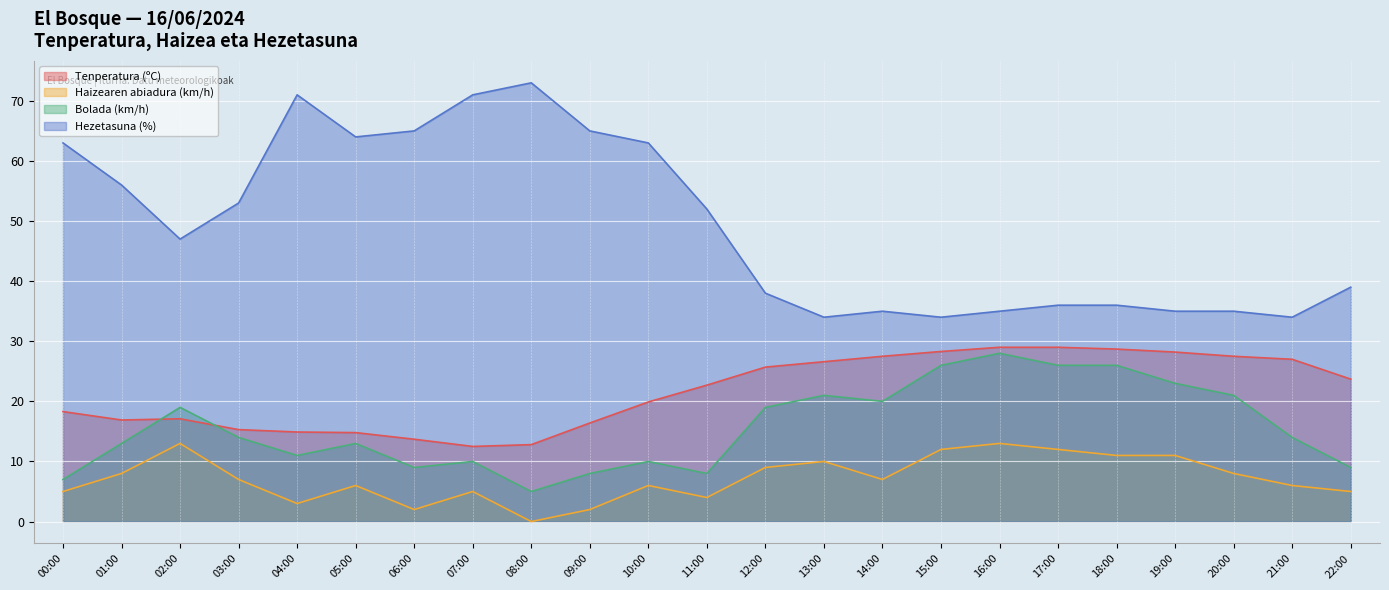

Which has a higher value, 22:00 or 15:00?

15:00